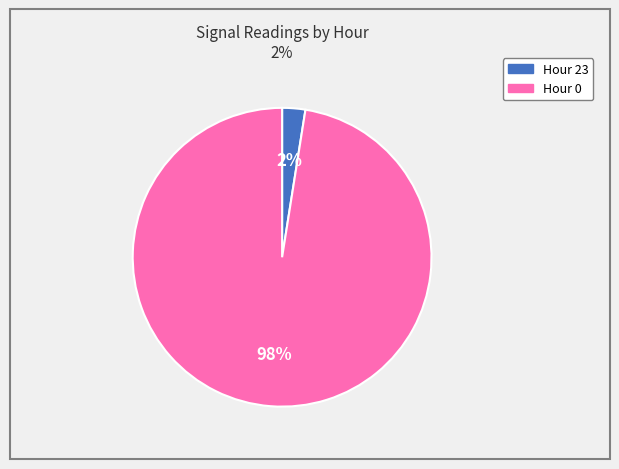

Is there any slice that represents more than half of the pie?

Yes